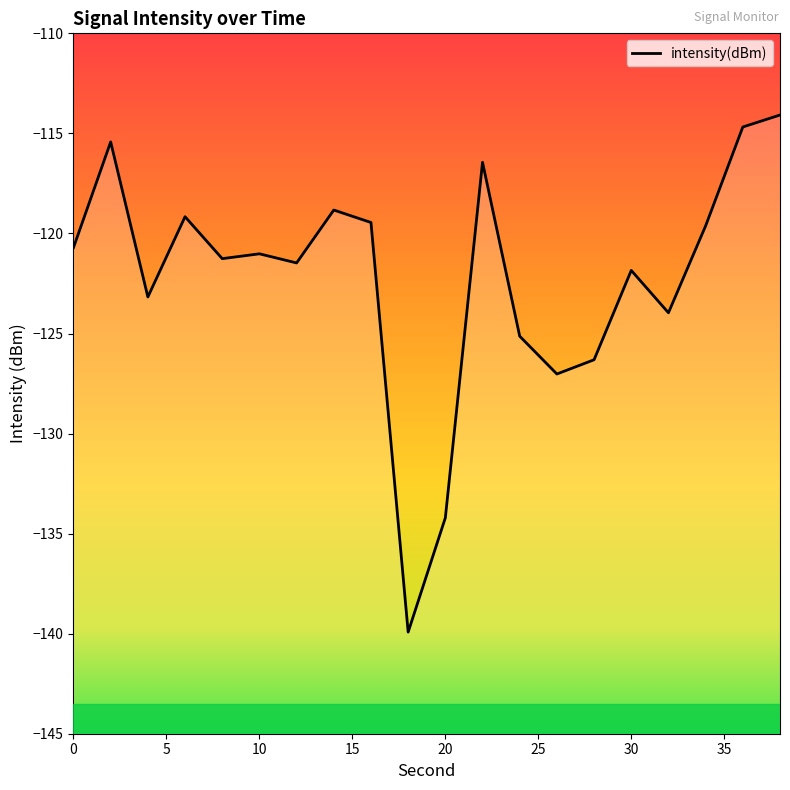

Is this an area chart (filled region under the line)?

No